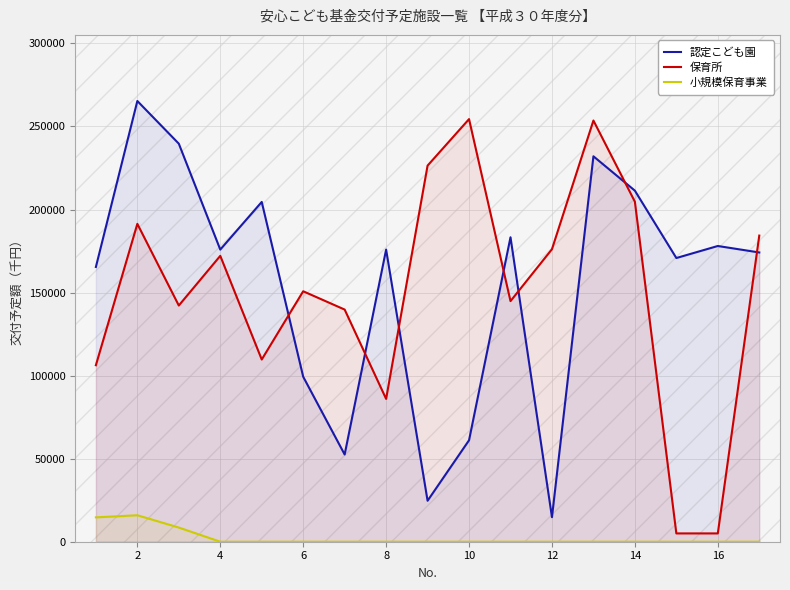

What is the difference between the maximum and minimum values in the 認定こども園 series?

250541